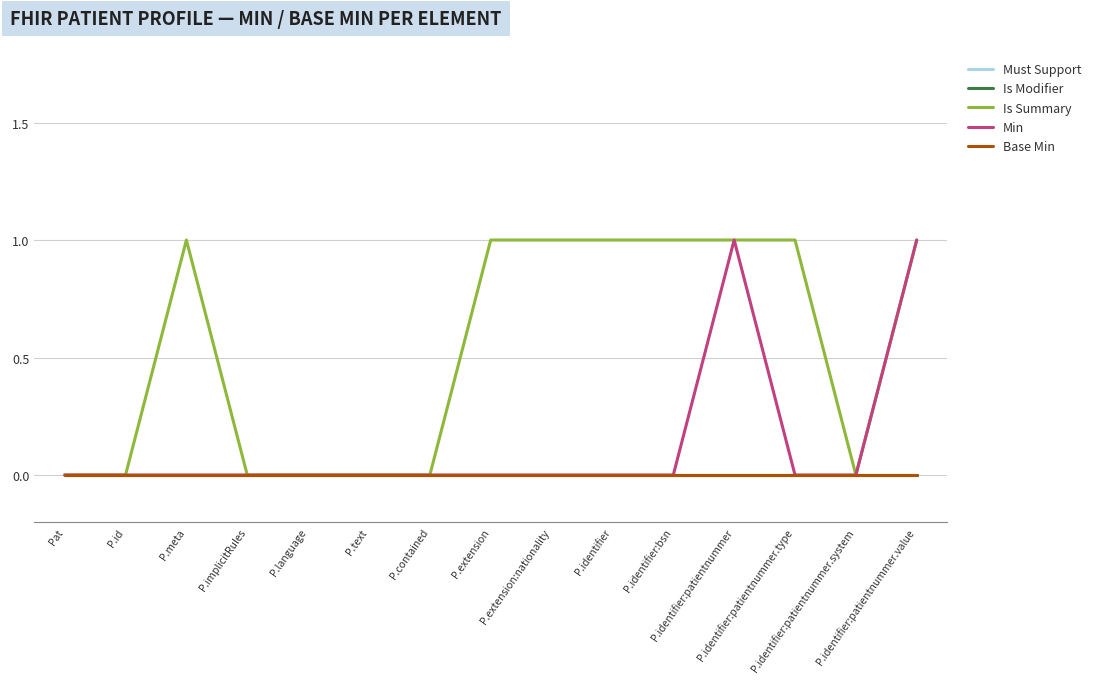

At how many categories does at least one series exceed 0?

8